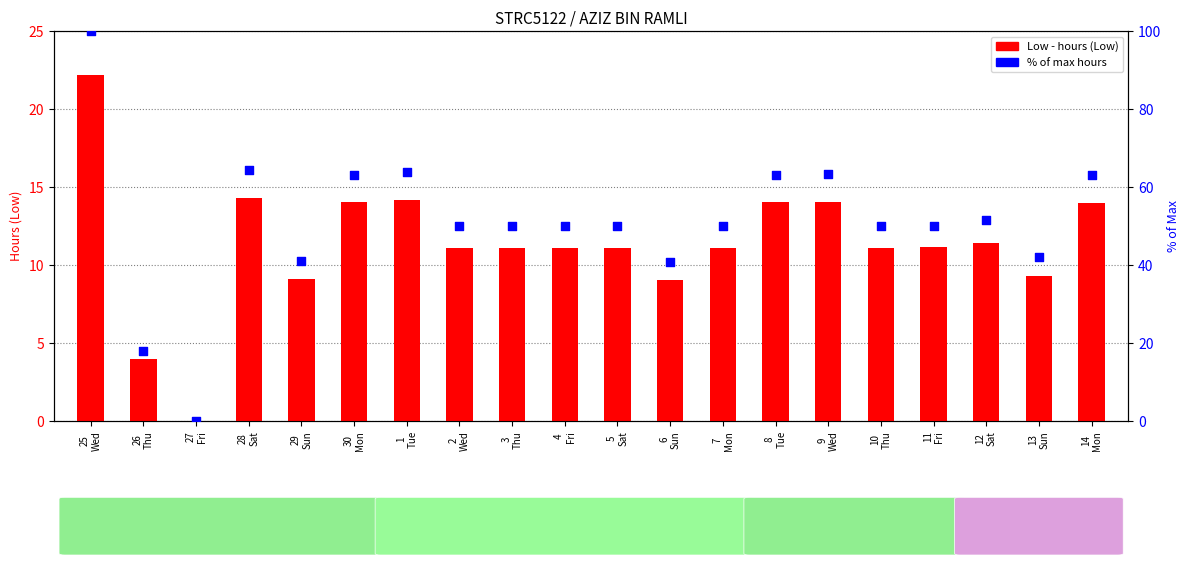

At how many categories does at least one series exceed 64?

2